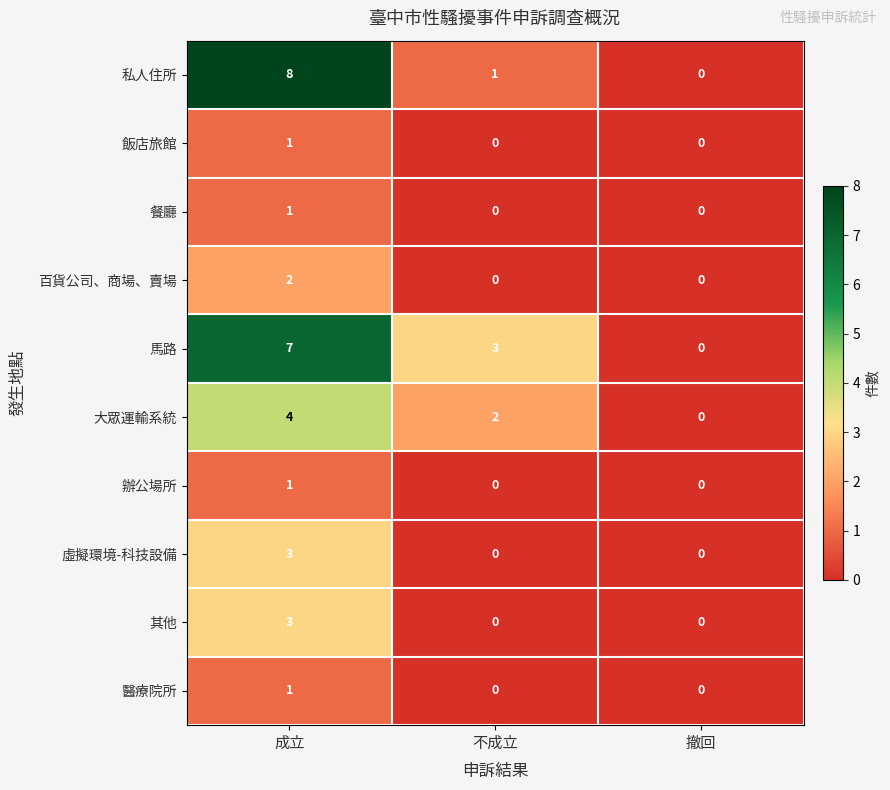

List the labels in order of 馬路 value, smallest first.

撤回, 不成立, 成立